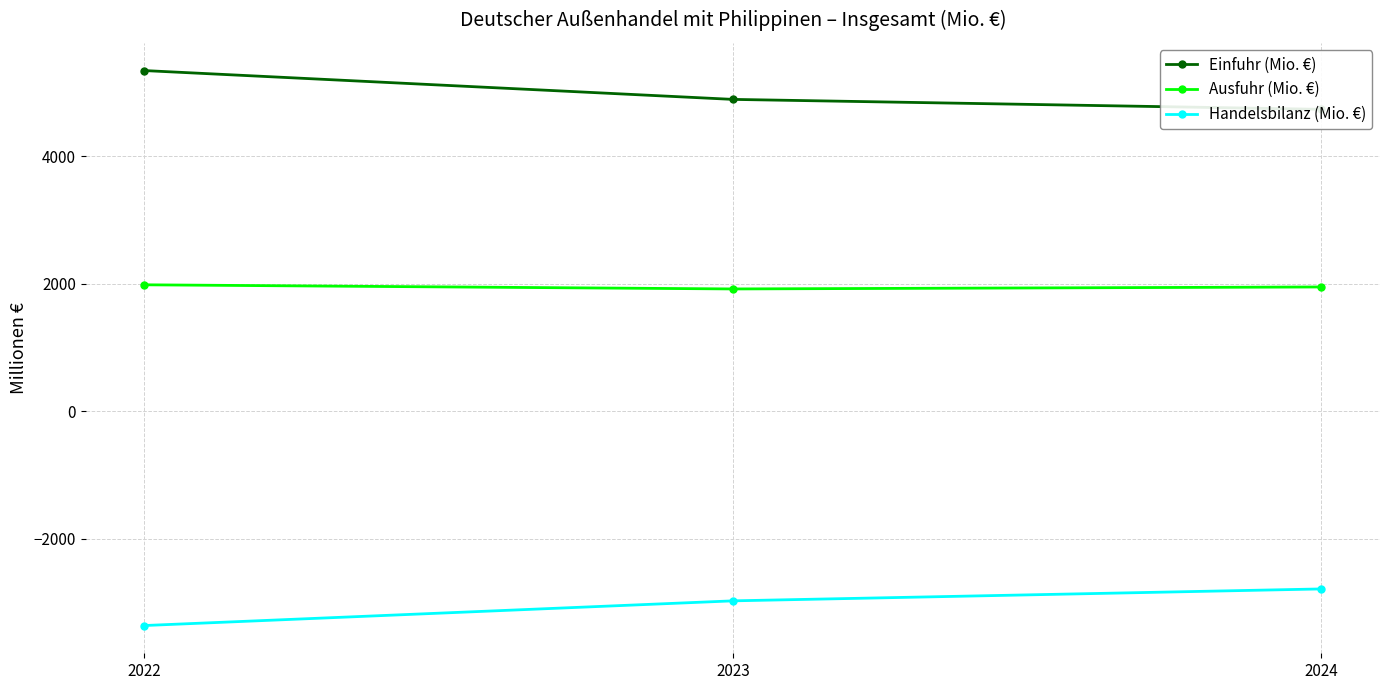

Reading right to left, list all the values displayed in this chart.

Einfuhr (Mio. €): 4736	4892	5344
Ausfuhr (Mio. €): 1950	1919	1984
Handelsbilanz (Mio. €): -2786	-2973	-3360